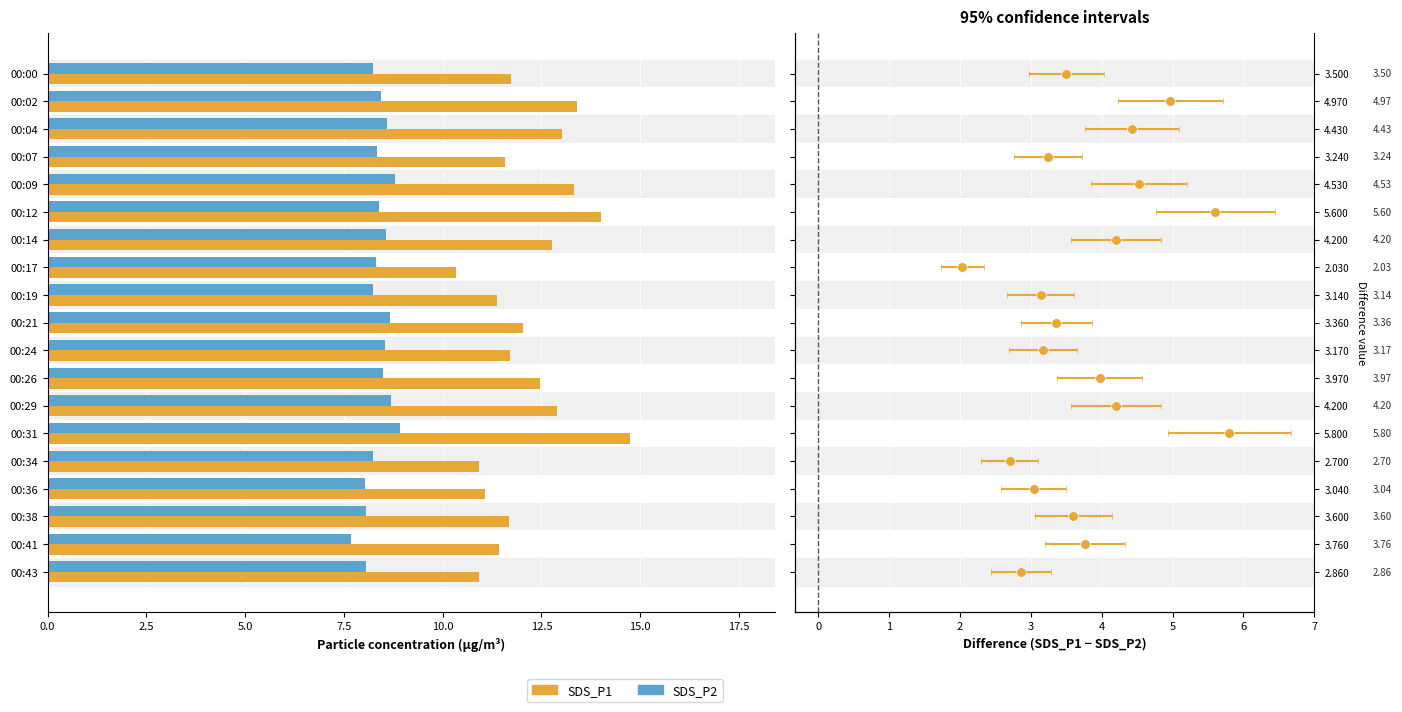

Rank the series by their maximum value, from lowest to highest.

SDS_P2, SDS_P1